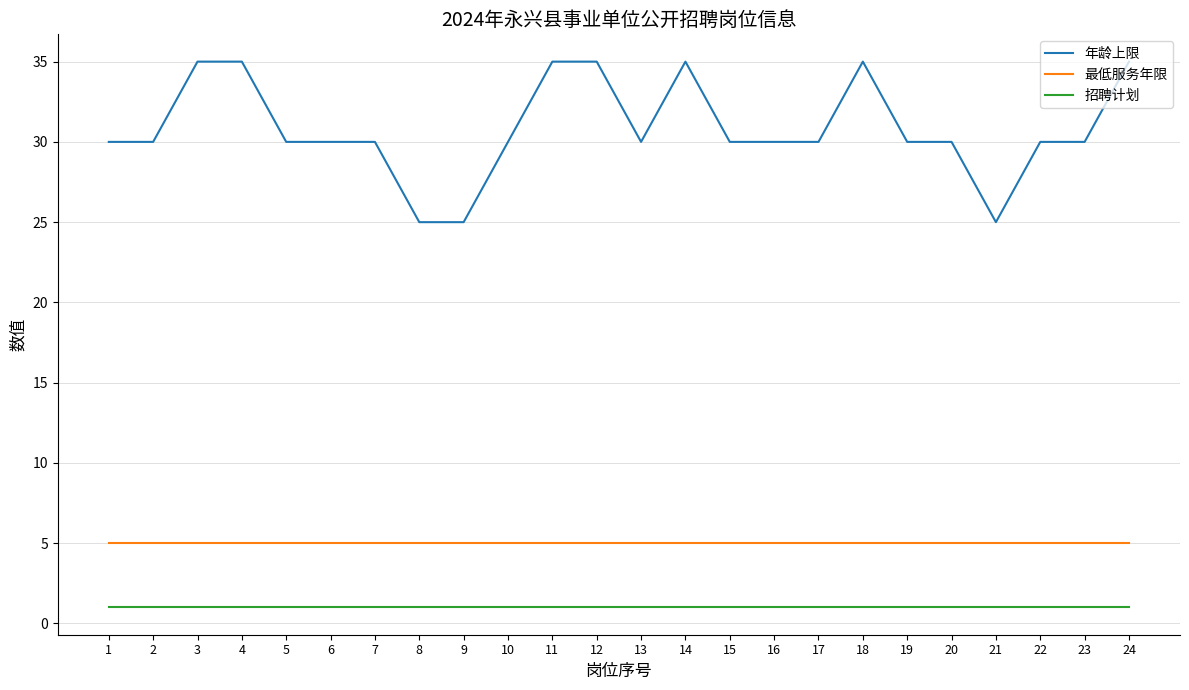

What is the spread (max minus min) of values at 6?

29